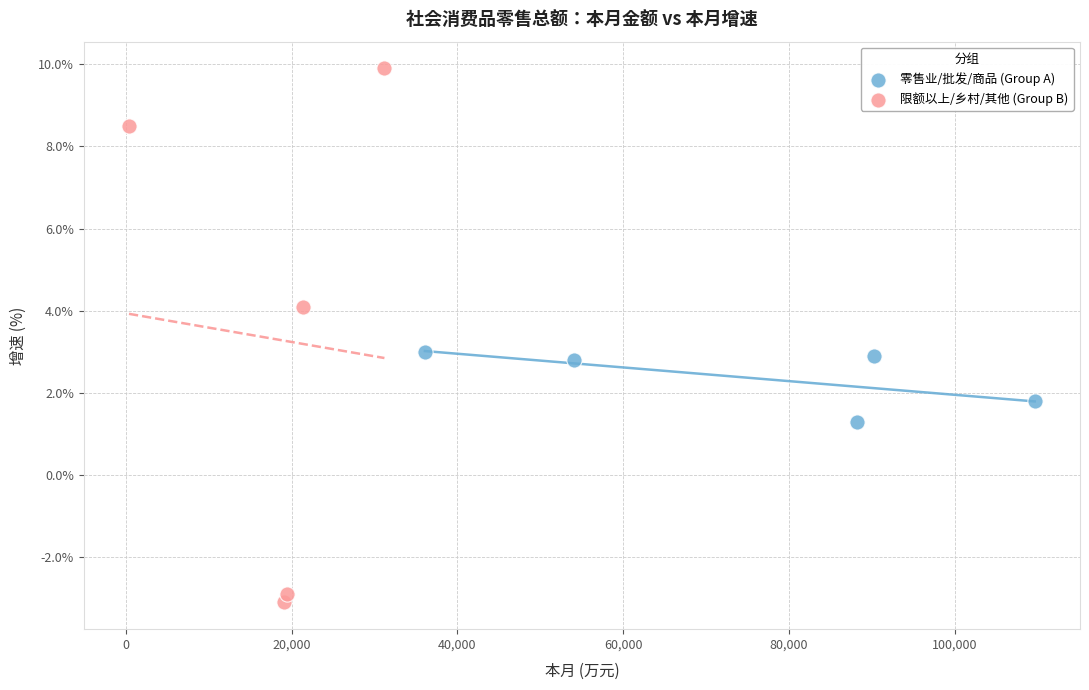

Which series has the largest Y range (max minus min)?

限额以上/乡村/其他 (Group B)